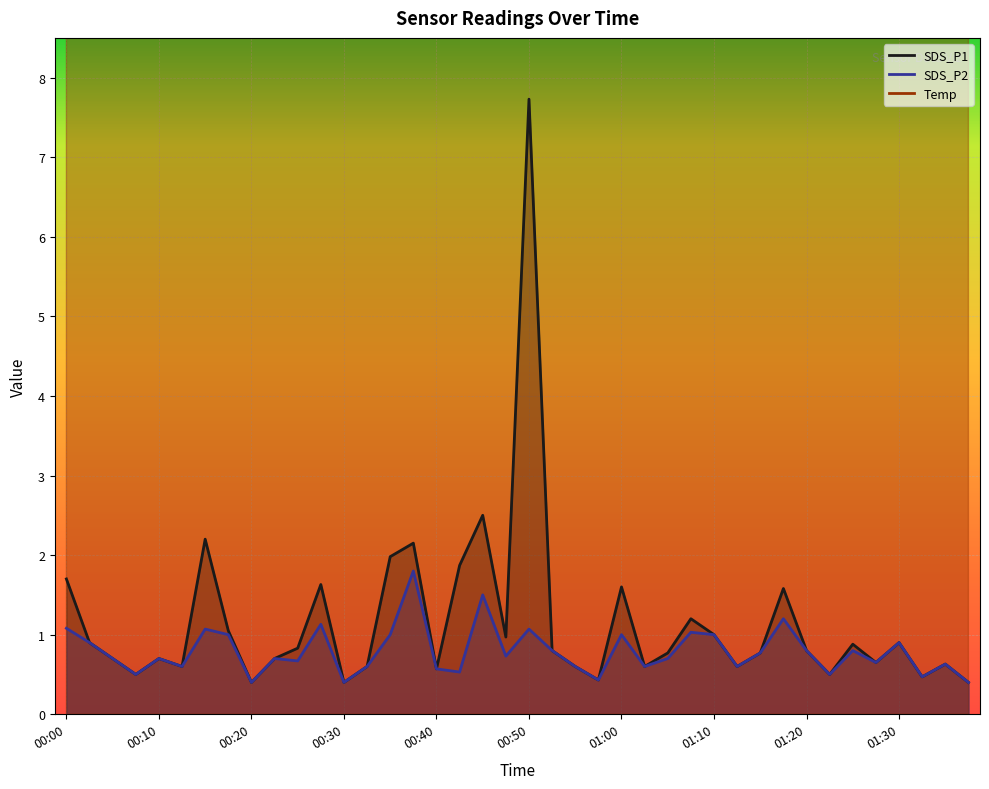

True or false: SDS_P2 has a value of 0.7 at 00:25.

True